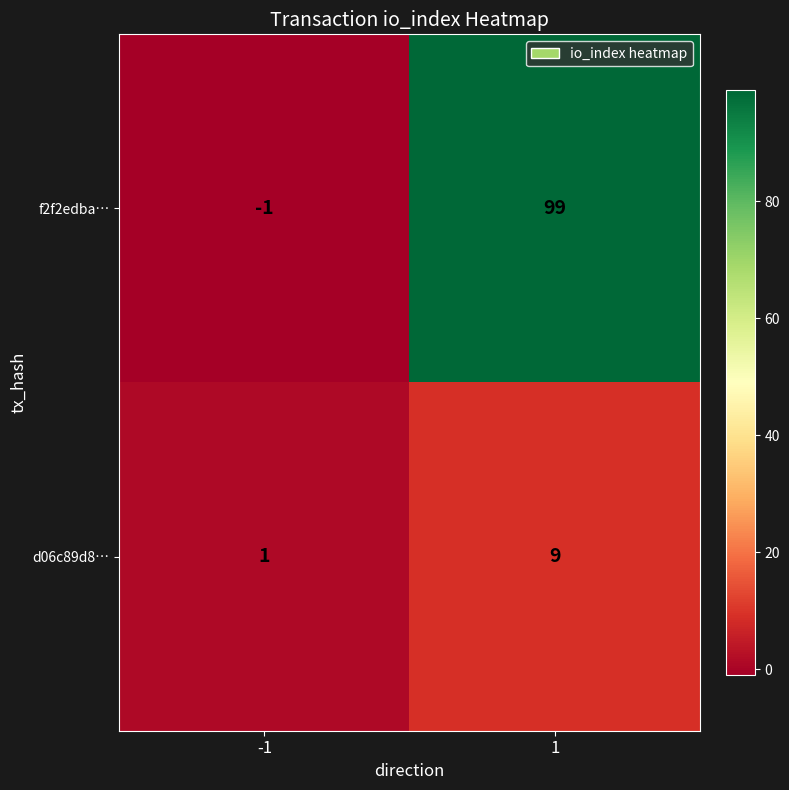

What is the maximum value shown in the chart?

99